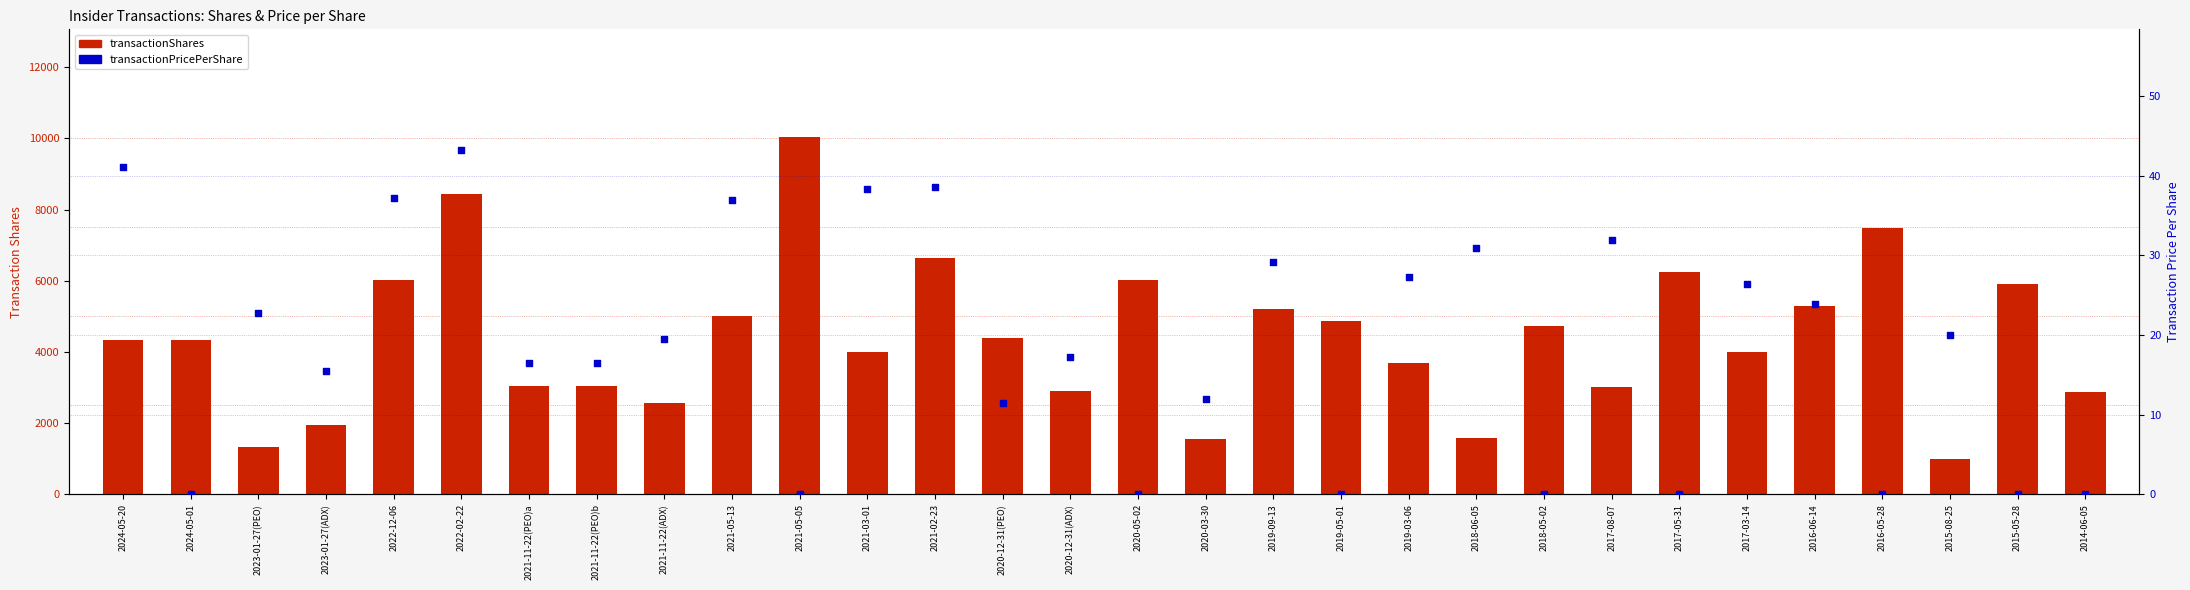

What is the total value across all series at 2019-03-06?

3727.3